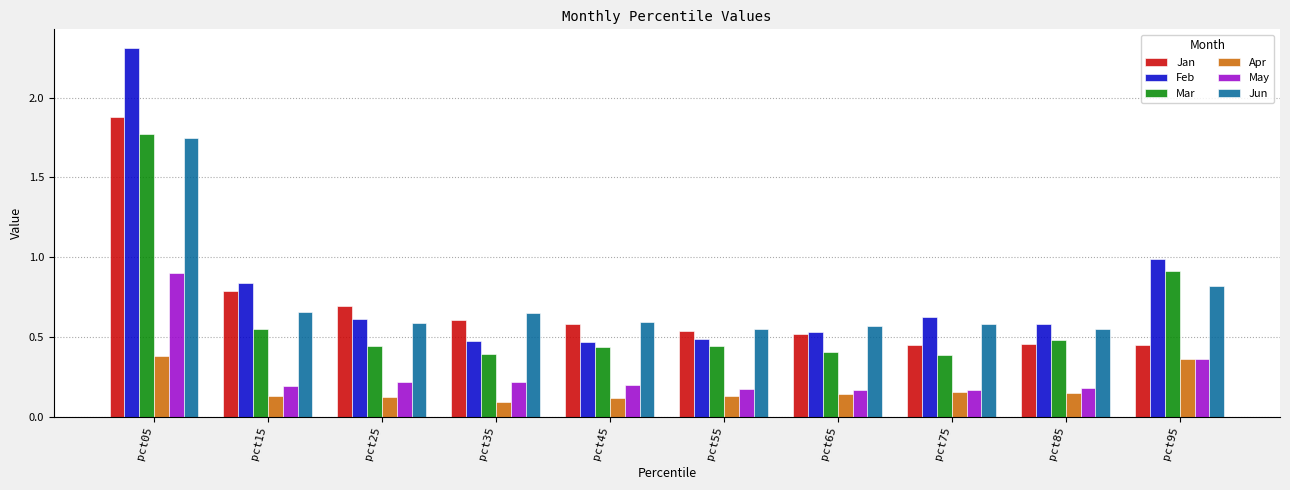

True or false: Jan has a value of 0.1 at pct85.

False